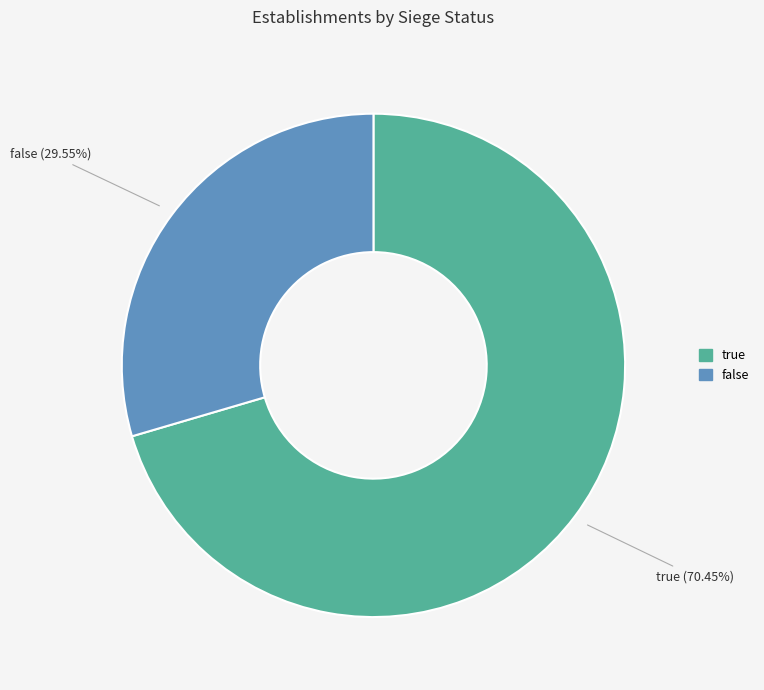

Count the number of slices in the pie.

2